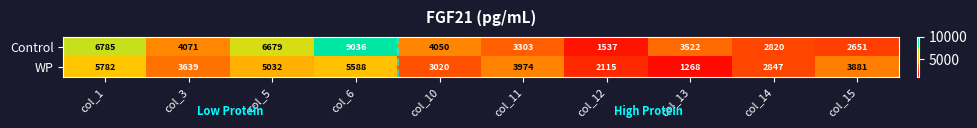

Where is WP nearest to the value 3525?

col_3